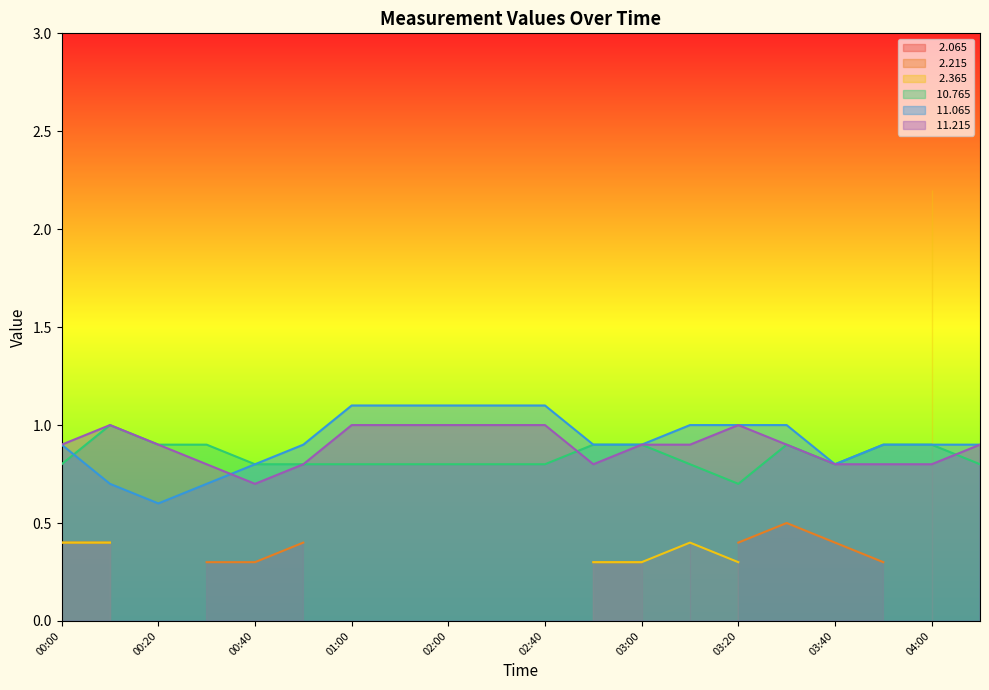

What is the average value of the  11.215 series?

0.9